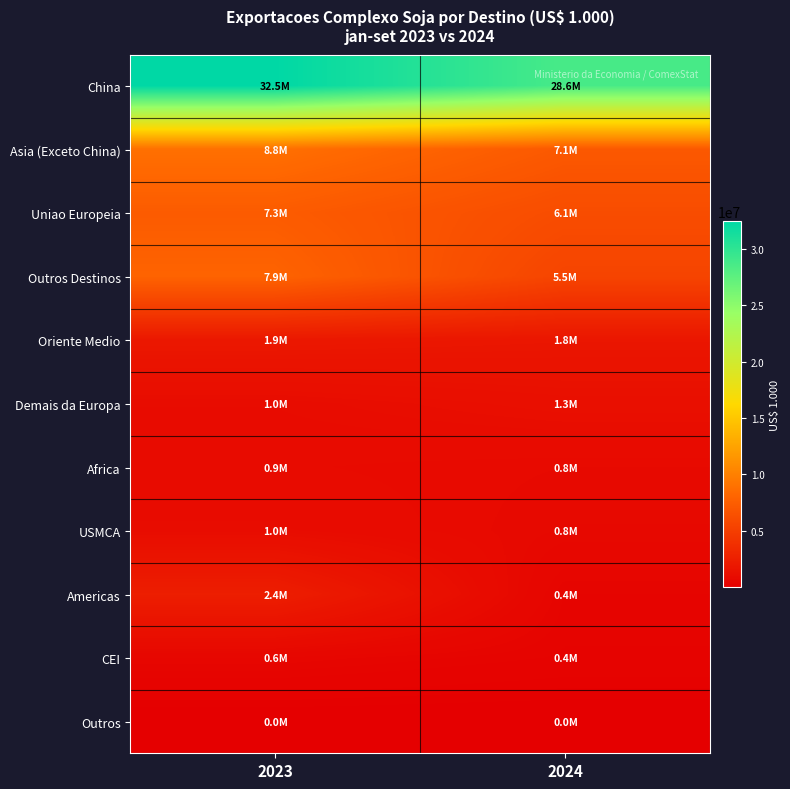

Which series has the widest spread of values?

China